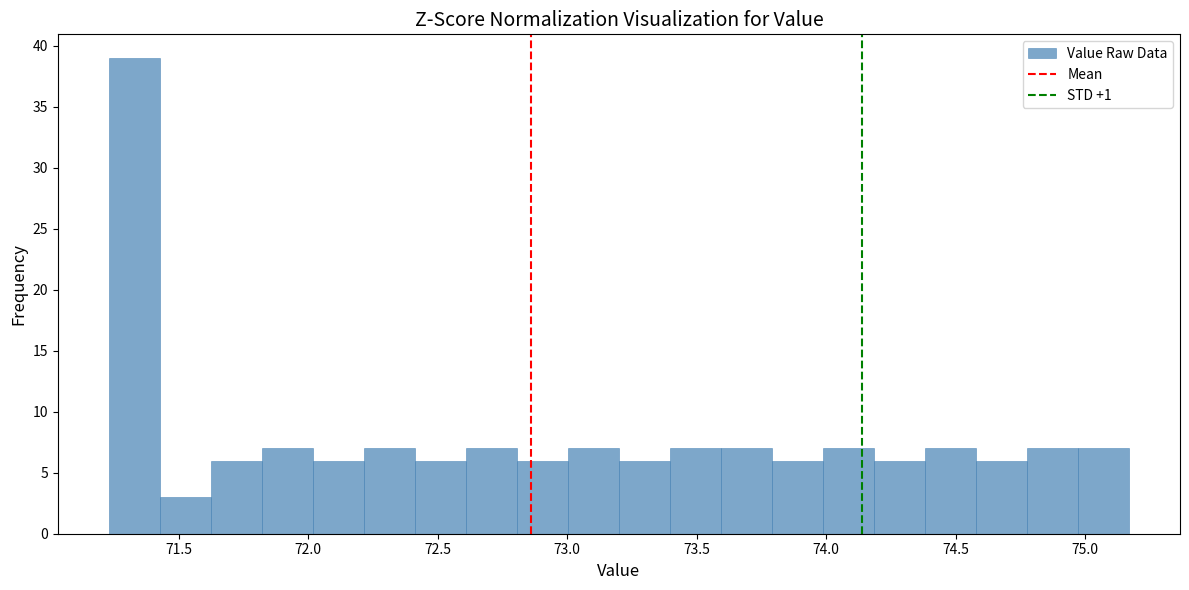

Around what value on the x-axis is the tallest bar? Give the approximate position of its centre, as read against the axis.

71.35